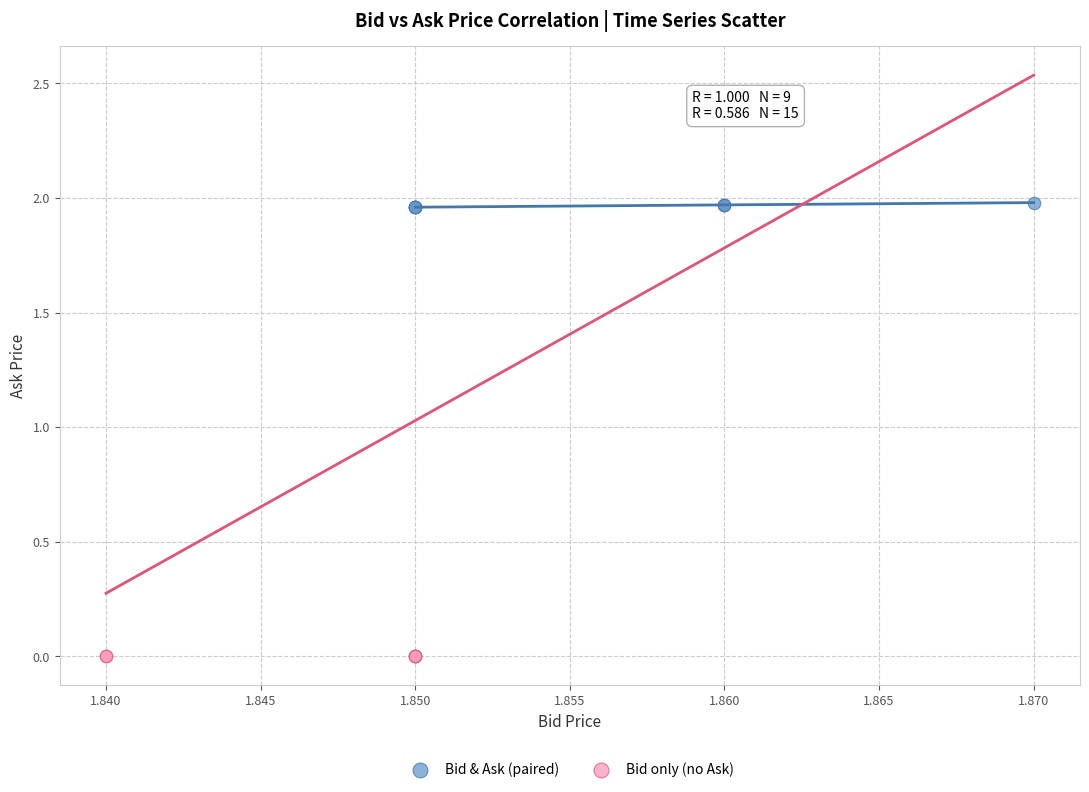

Which series contains the highest Y value?

Bid & Ask (paired)